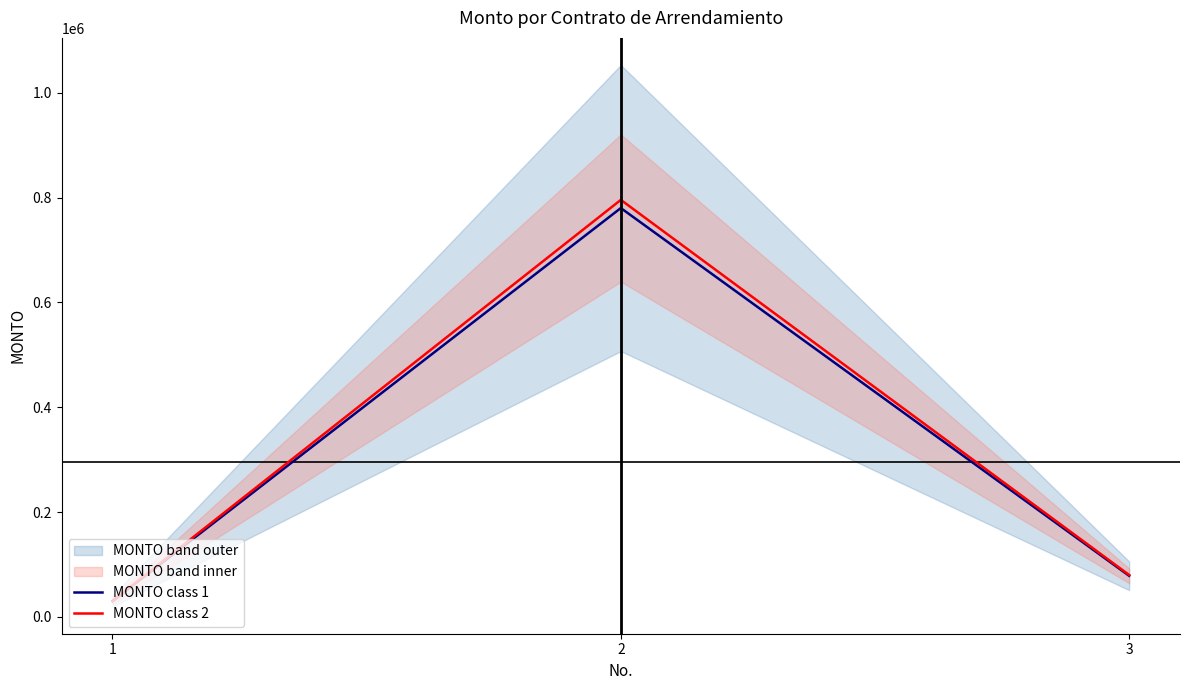

What is the difference between the maximum and second lowest values in the MONTO class 2 series?

715720.2